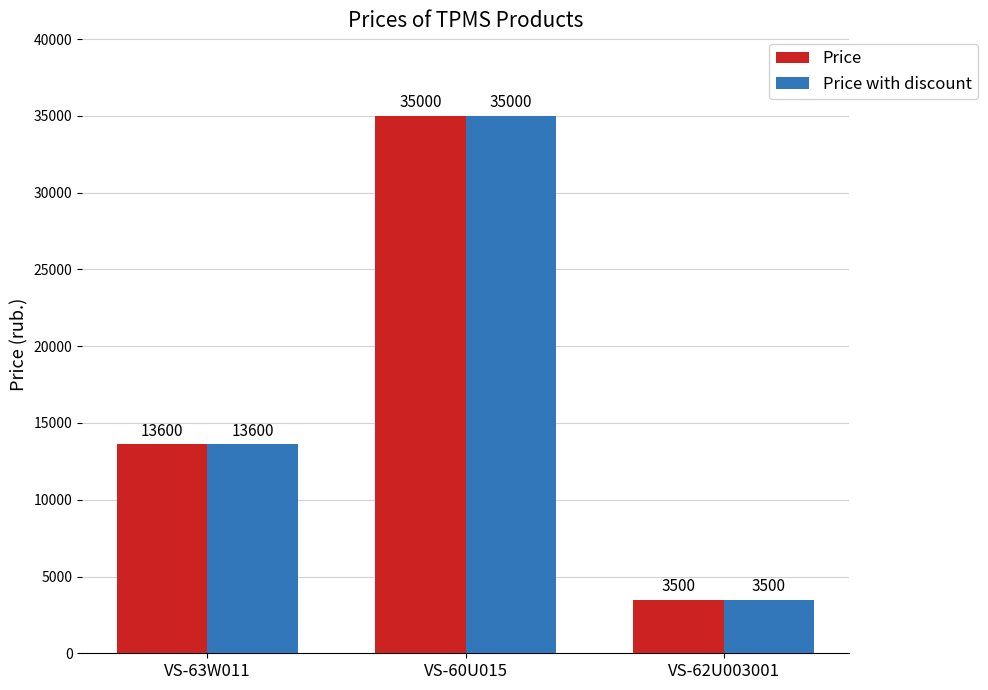

At which label does Price with discount reach its minimum?

VS-62U003001